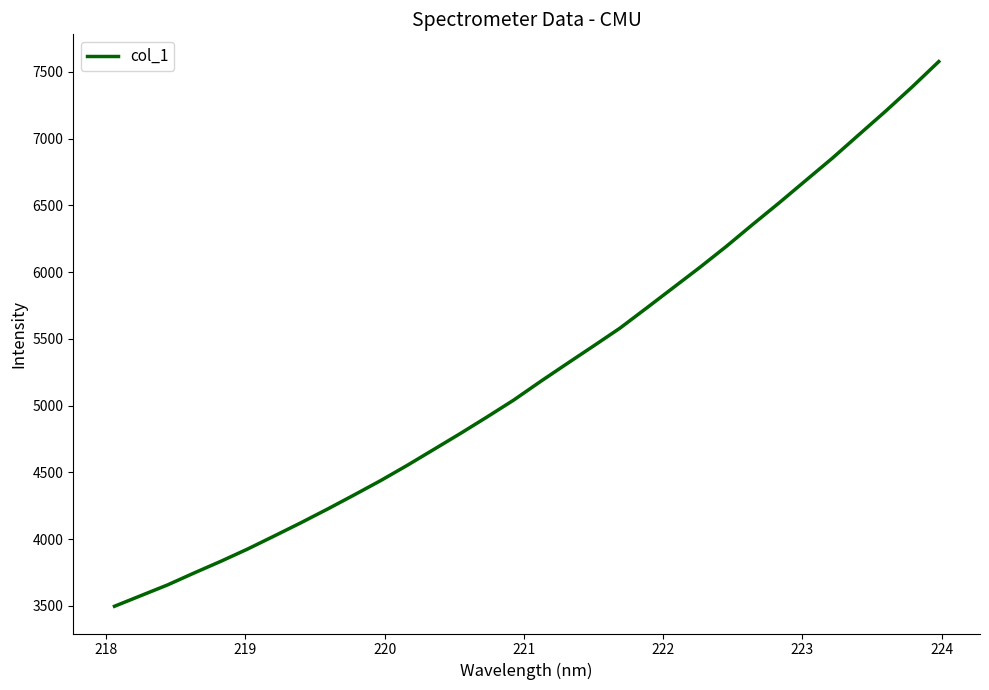

What is the difference between the second highest and minimum values?

3890.9